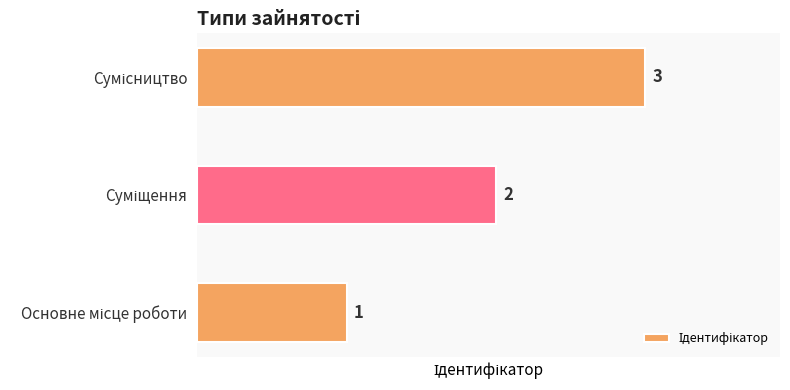

What is the sum of all values?

6